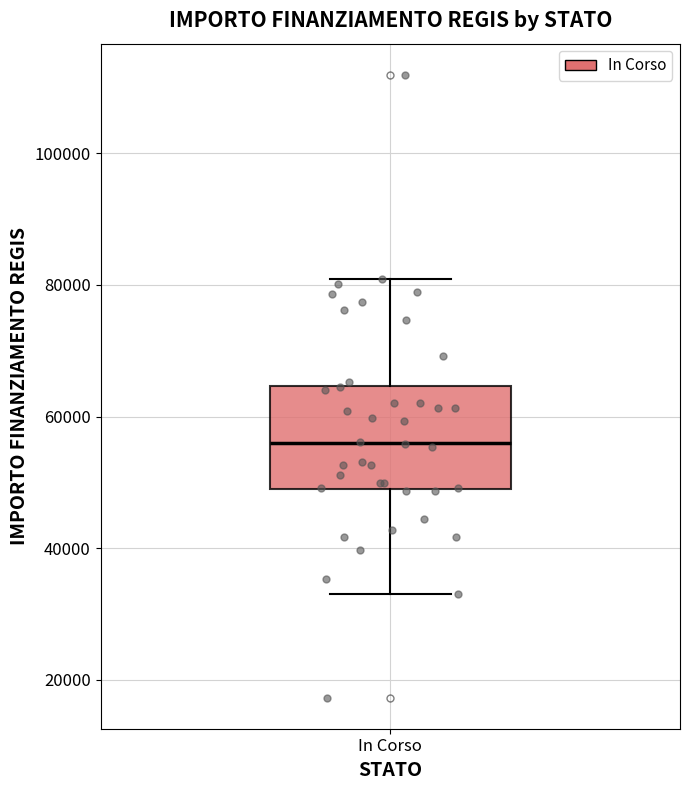

Read this box plot against the y-axis: the position of the median line, the range covered by the box, and the ends of both whiskers. The values are not printed on the chart, so give them approximately, as read against the axis.

median 56000, box 50000 to 64000, whiskers 32000 to 80000